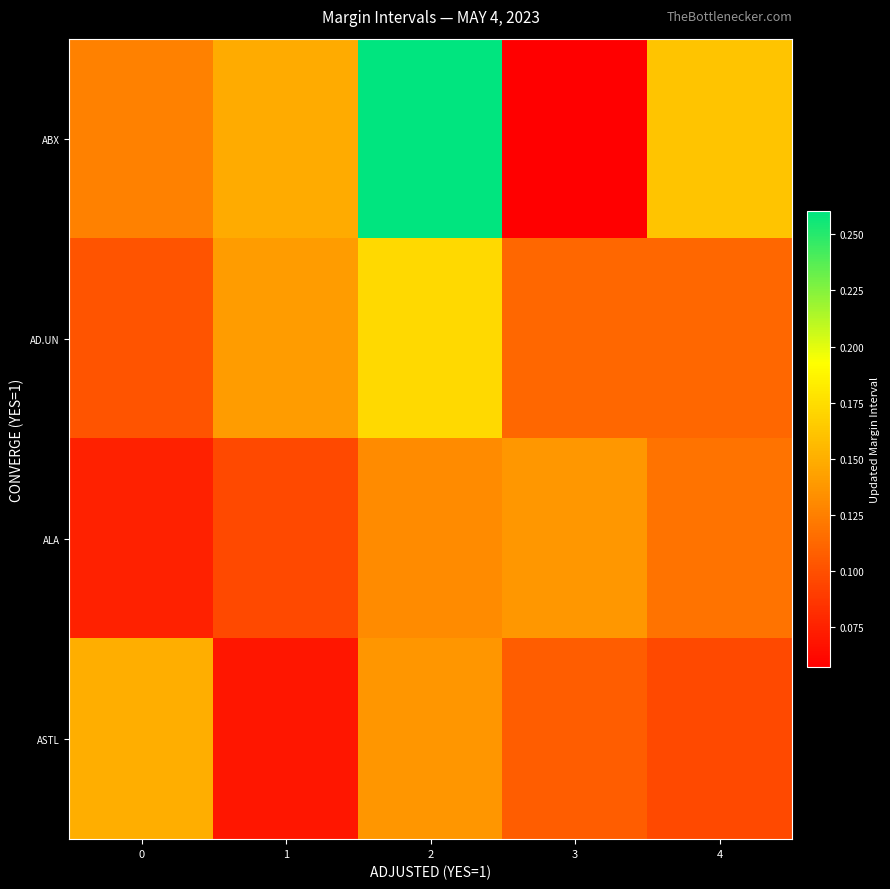

Which series has the widest spread of values?

ABX